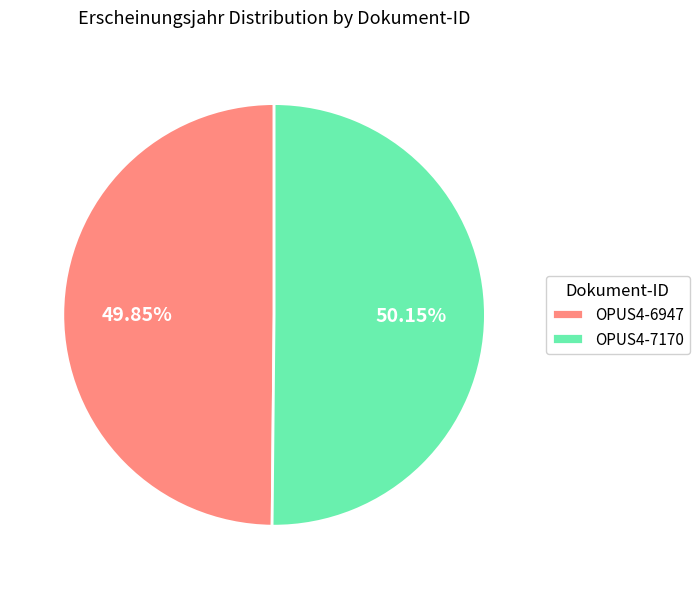

To the nearest percent, what portion does OPUS4-6947 represent?

50%